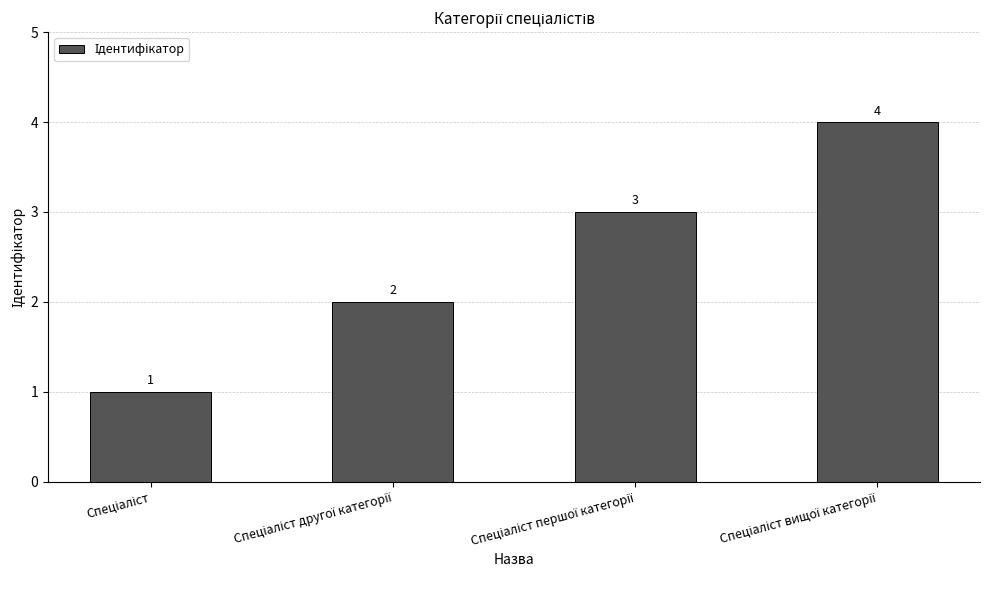

What is the minimum value shown in the chart?

1